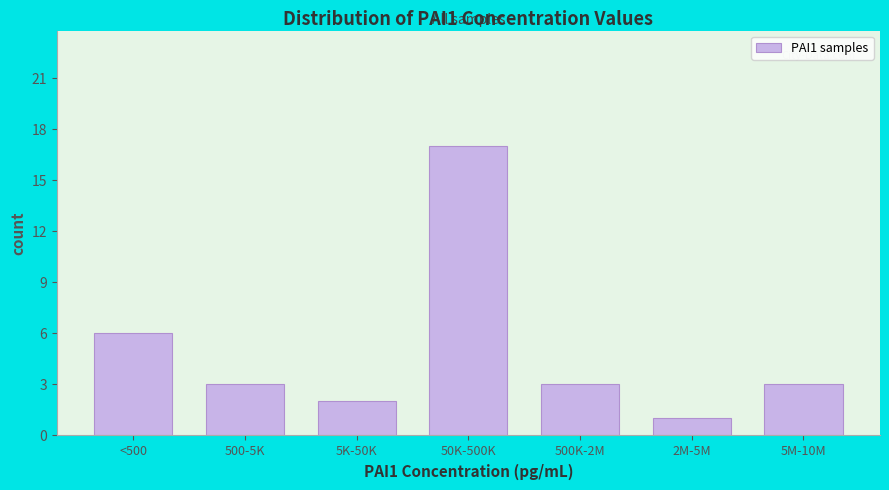

Reading left to right, list all the values displayed in this chart.

6	3	2	17	3	1	3